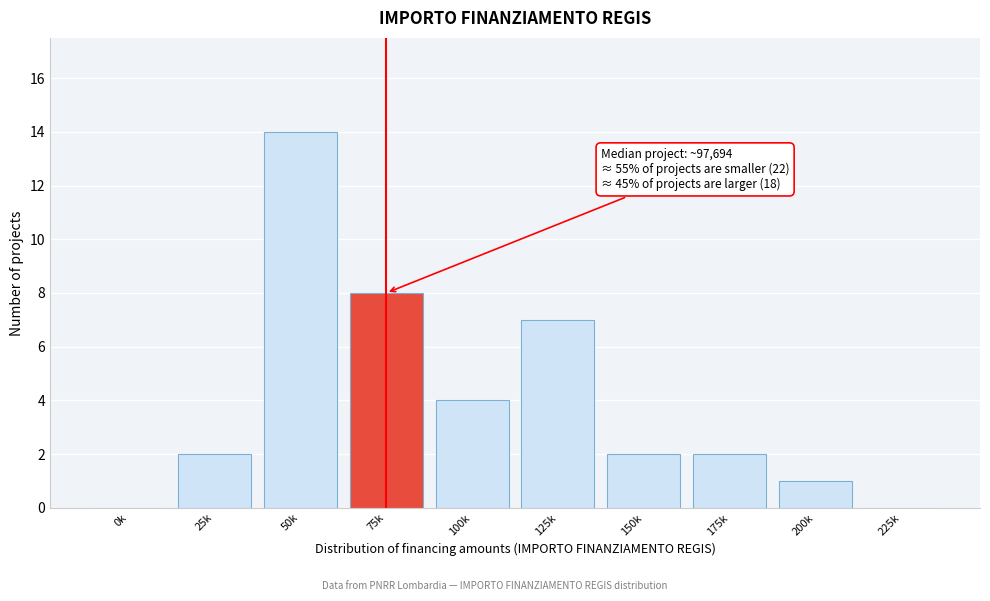

Reading left to right, extract all data points from this chart.

0k=0	25k=2	50k=14	75k=8	100k=4	125k=7	150k=2	175k=2	200k=1	225k=0